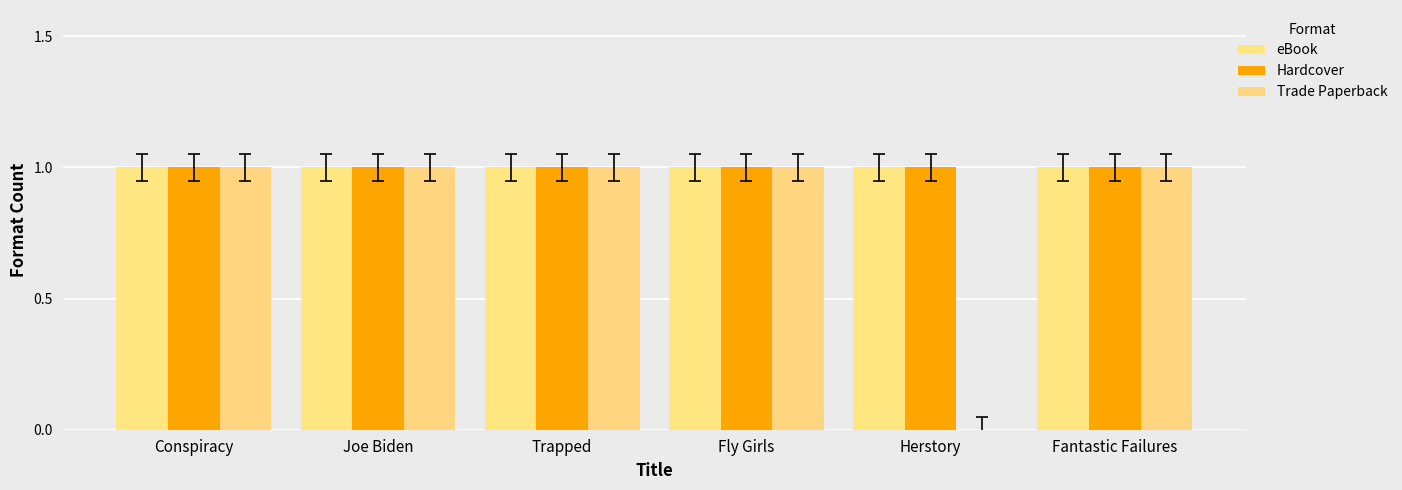

Count the number of data series in this chart.

3